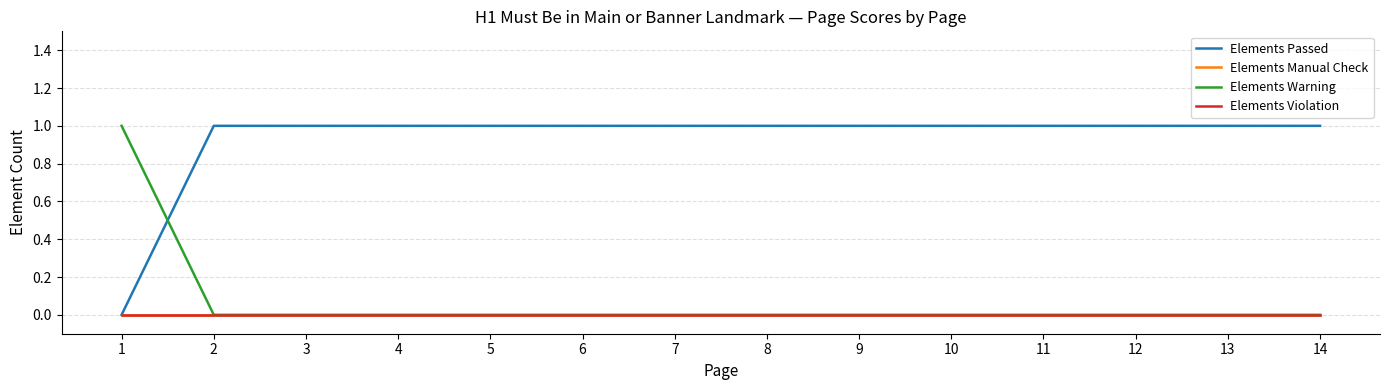

At which label is Elements Violation closest to 0?

1